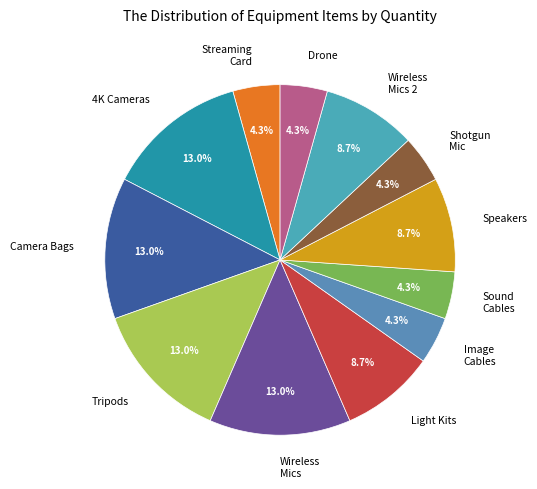

Do Drone and Wireless Mics together represent more than half of the pie?

No